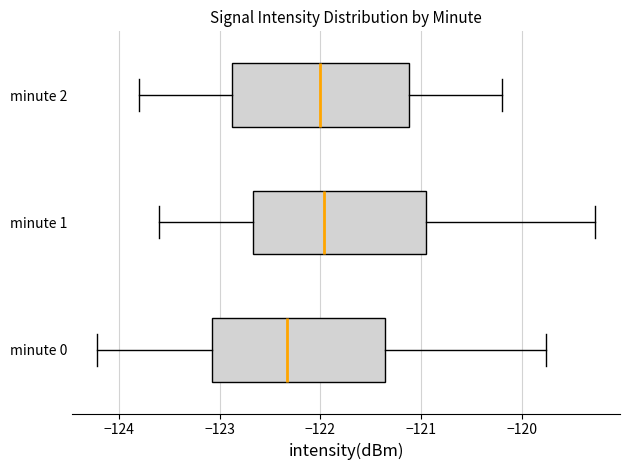

Where is the right edge of the box for minute 0 on the x-axis? The values are not printed on the chart, so give them approximately, as read against the axis.

-121.4